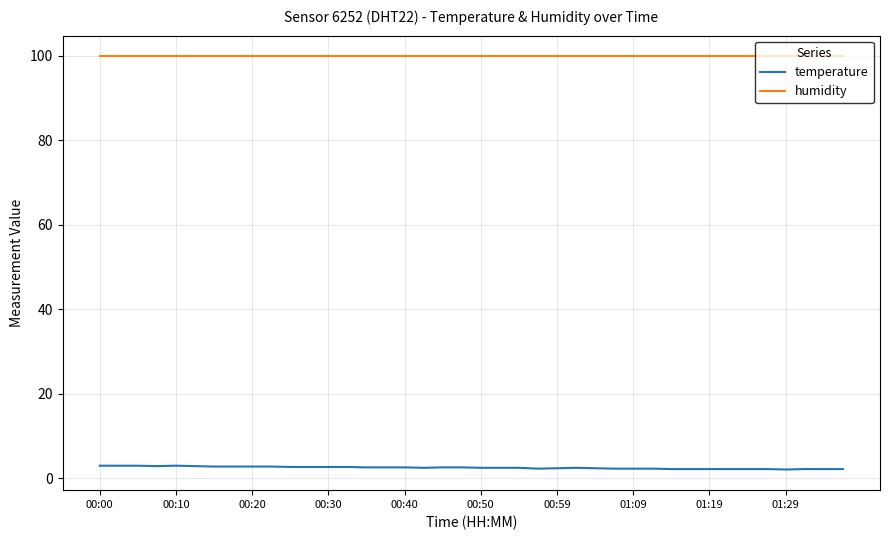

What is the sum of all humidity values?

3996.0